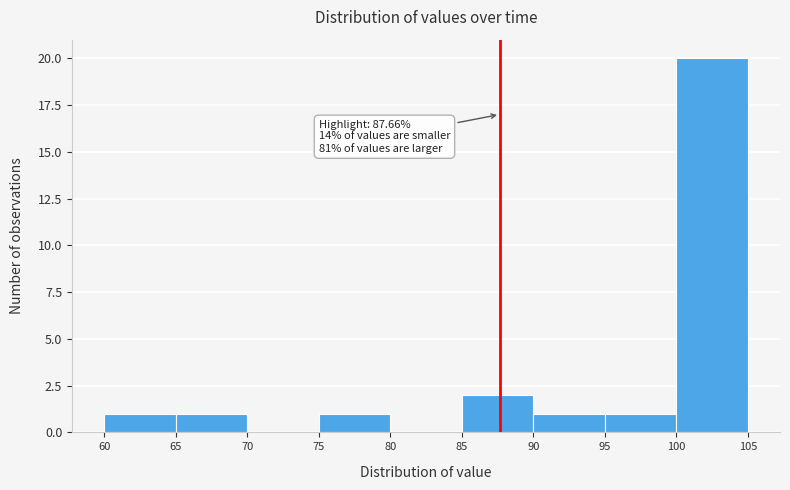

Over which range of the x-axis is the bar tallest?

100 to 105